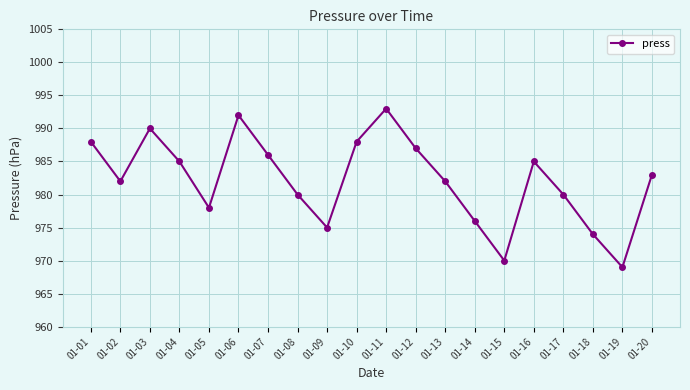

How many points are lower than both their immediate neighbors (excluding endpoints)?

5